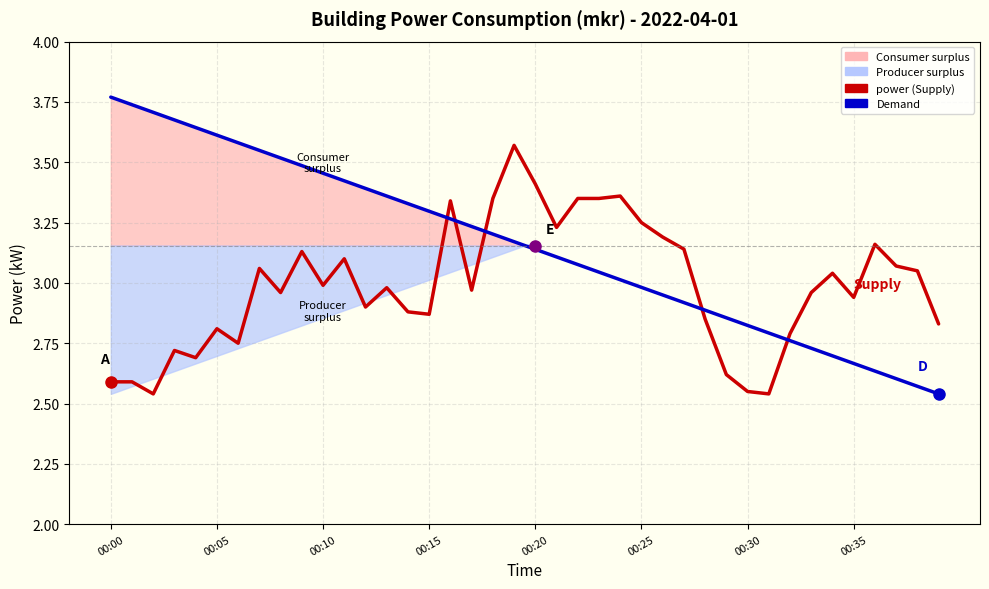

Reading left to right, extract all data points from this chart.

power (Supply): 2.6	2.6	2.5	2.7	2.7	2.8	2.8	3.1	3.0	3.1	3.0	3.1	2.9	3.0	2.9	2.9	3.3	3.0	3.4	3.6	3.4	3.2	3.4	3.4	3.4	3.2	3.2	3.1	2.9	2.6	2.5	2.5	2.8	3.0	3.0	2.9	3.2	3.1	3.0	2.8
Demand: 3.8	3.7	3.7	3.7	3.6	3.6	3.6	3.5	3.5	3.5	3.5	3.4	3.4	3.4	3.3	3.3	3.3	3.2	3.2	3.2	3.1	3.1	3.1	3.0	3.0	3.0	3.0	2.9	2.9	2.9	2.8	2.8	2.8	2.7	2.7	2.7	2.6	2.6	2.6	2.5